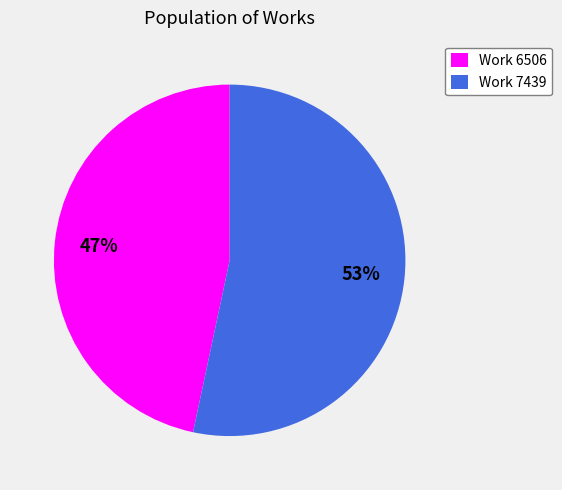

Which category has the biggest portion of the pie?

Work 7439